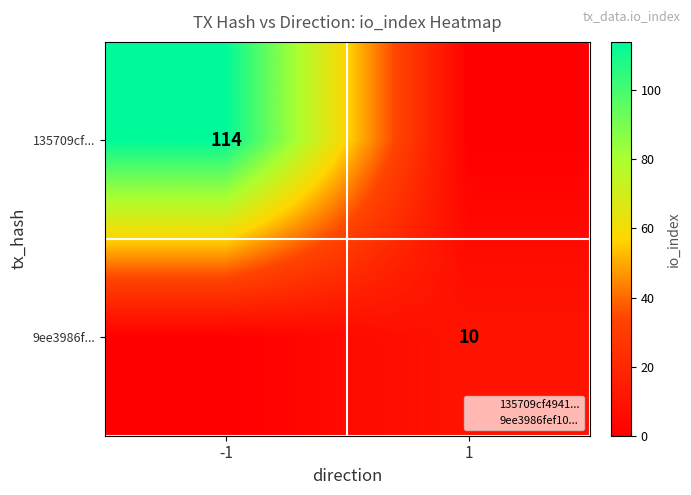

Which category has the highest value across all series?

-1